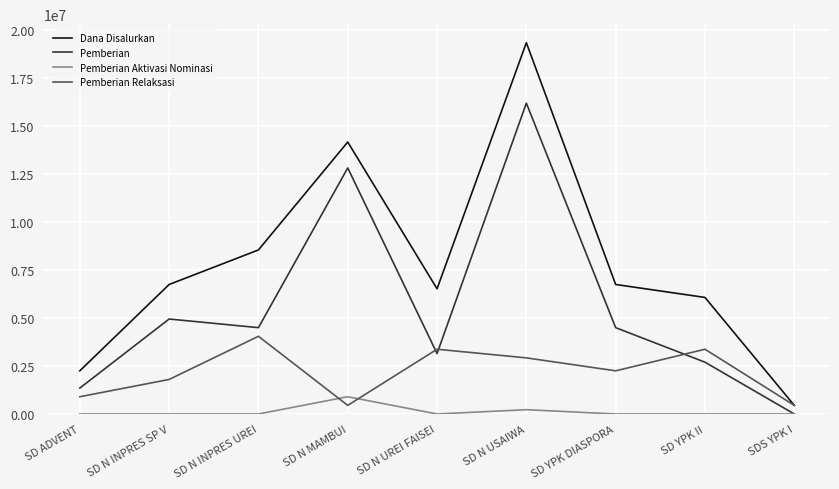

List the series in order of their overall mean, highest first.

Dana Disalurkan, Pemberian, Pemberian Relaksasi, Pemberian Aktivasi Nominasi